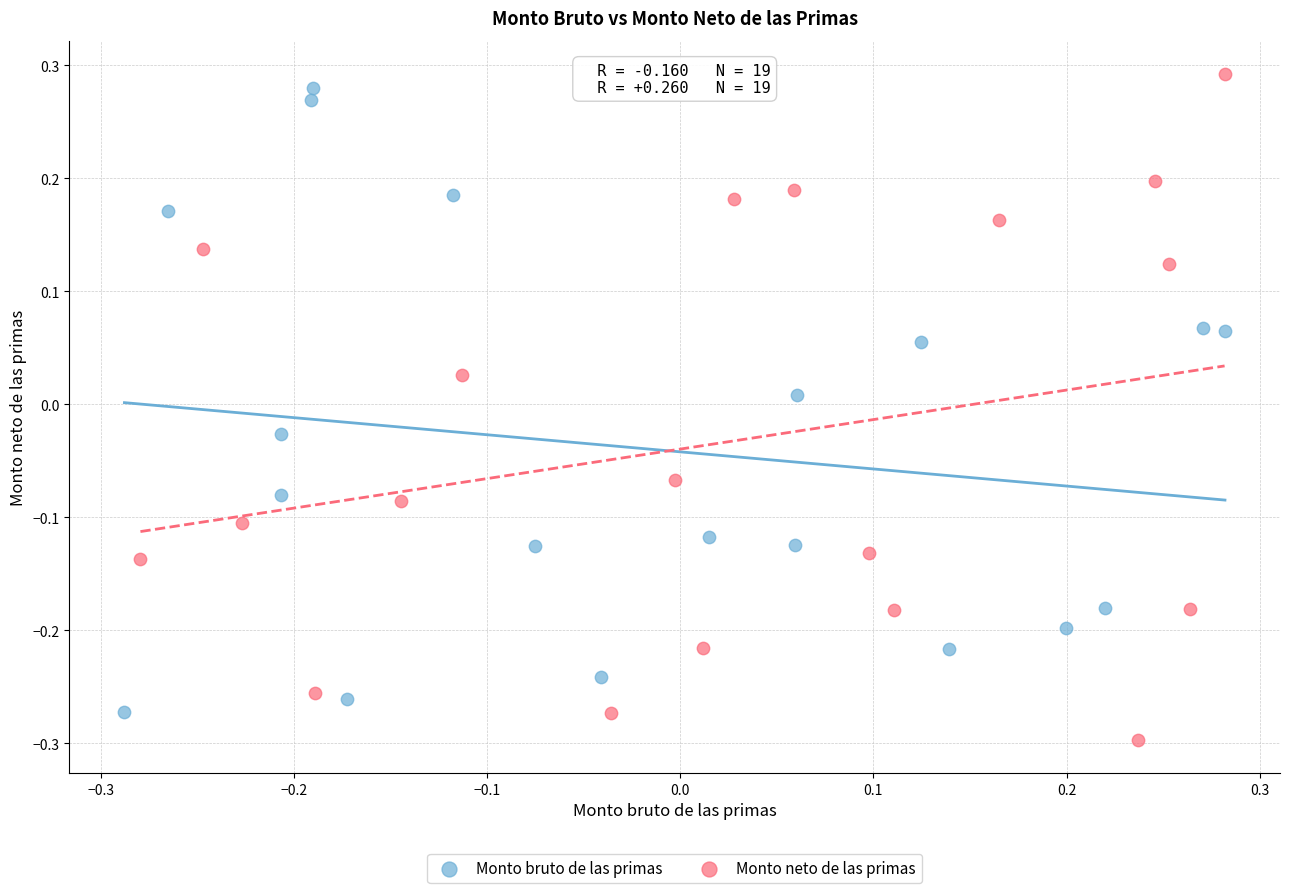

What are all the series names shown in the legend?

Monto bruto de las primas, Monto neto de las primas